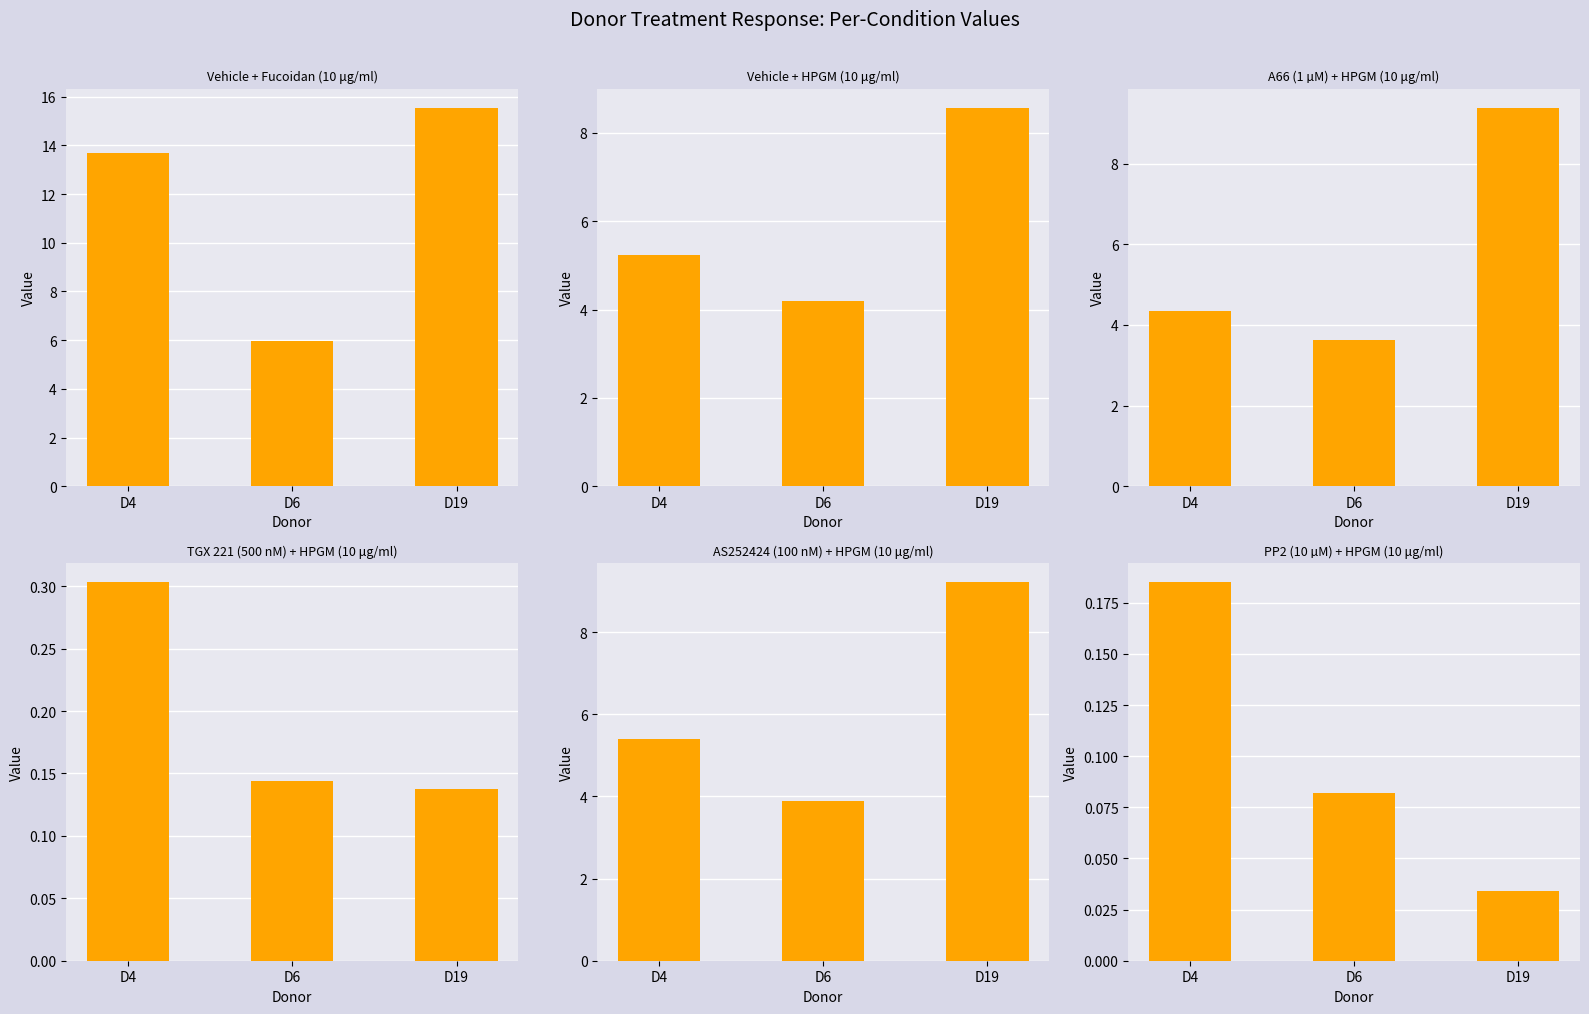

What is the average value of the Vehicle + Fucoidan (10 μg/ml) series?

11.7